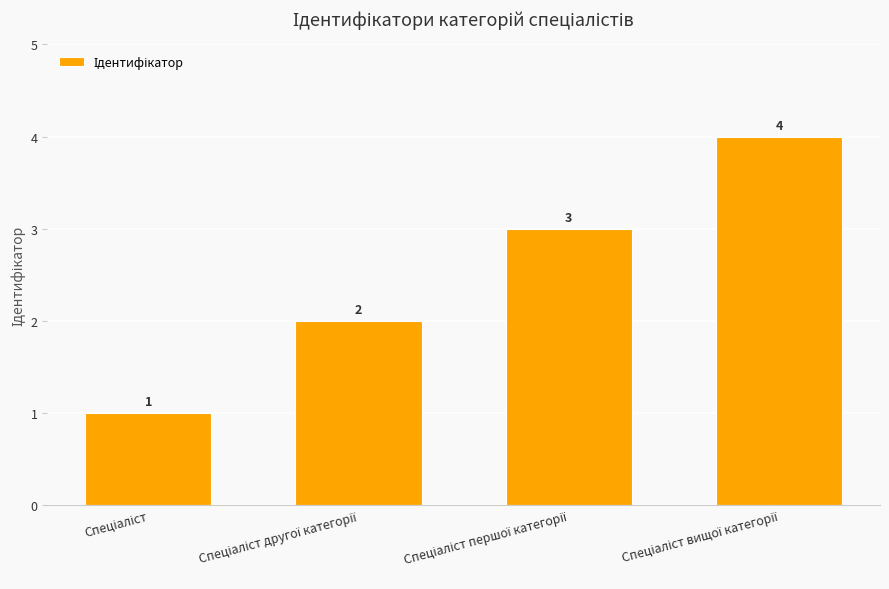

What is the value of the 1st bar from the left?

1